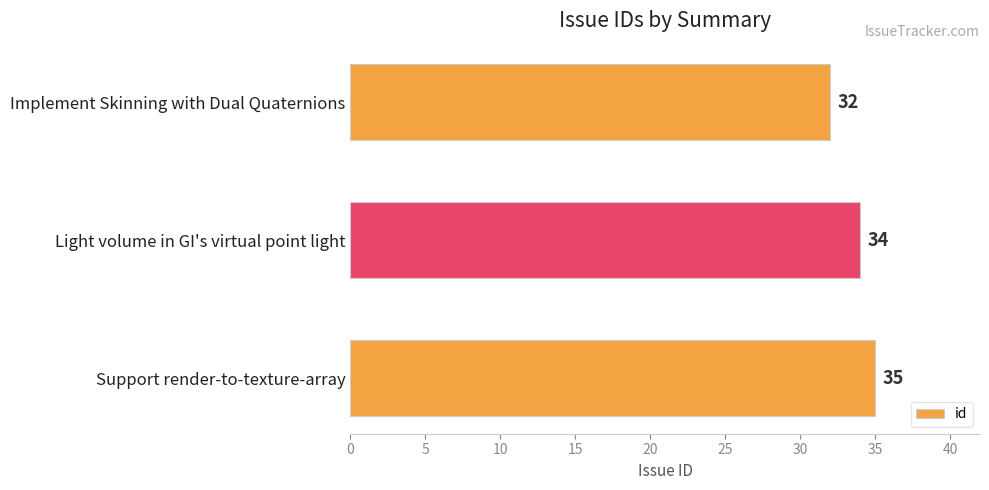

What is the average value?

34